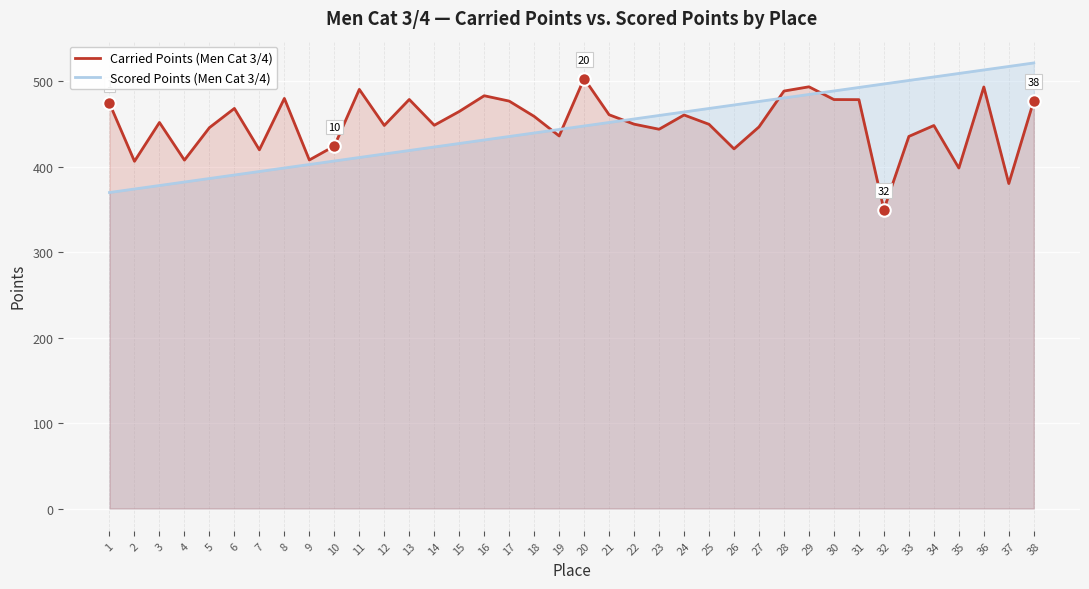

Where do Carried Points (Men Cat 3/4) and Scored Points (Men Cat 3/4) first cross each other?

18 and 19